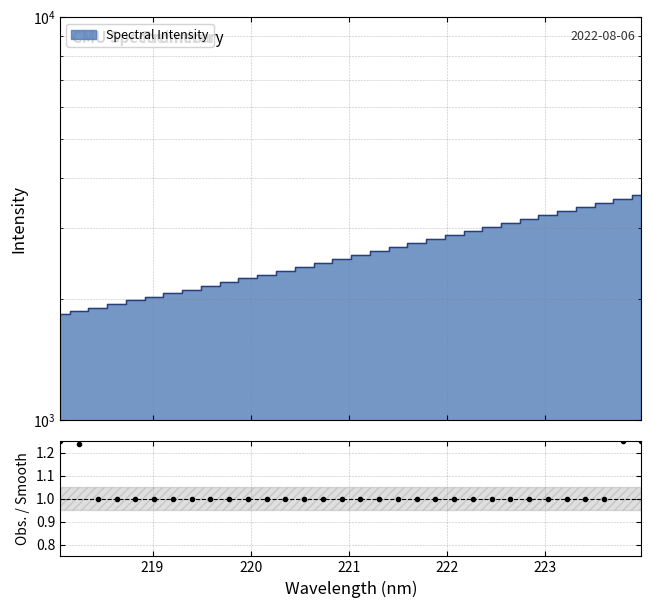

Is it true that the value at 222 is 1.6?

False